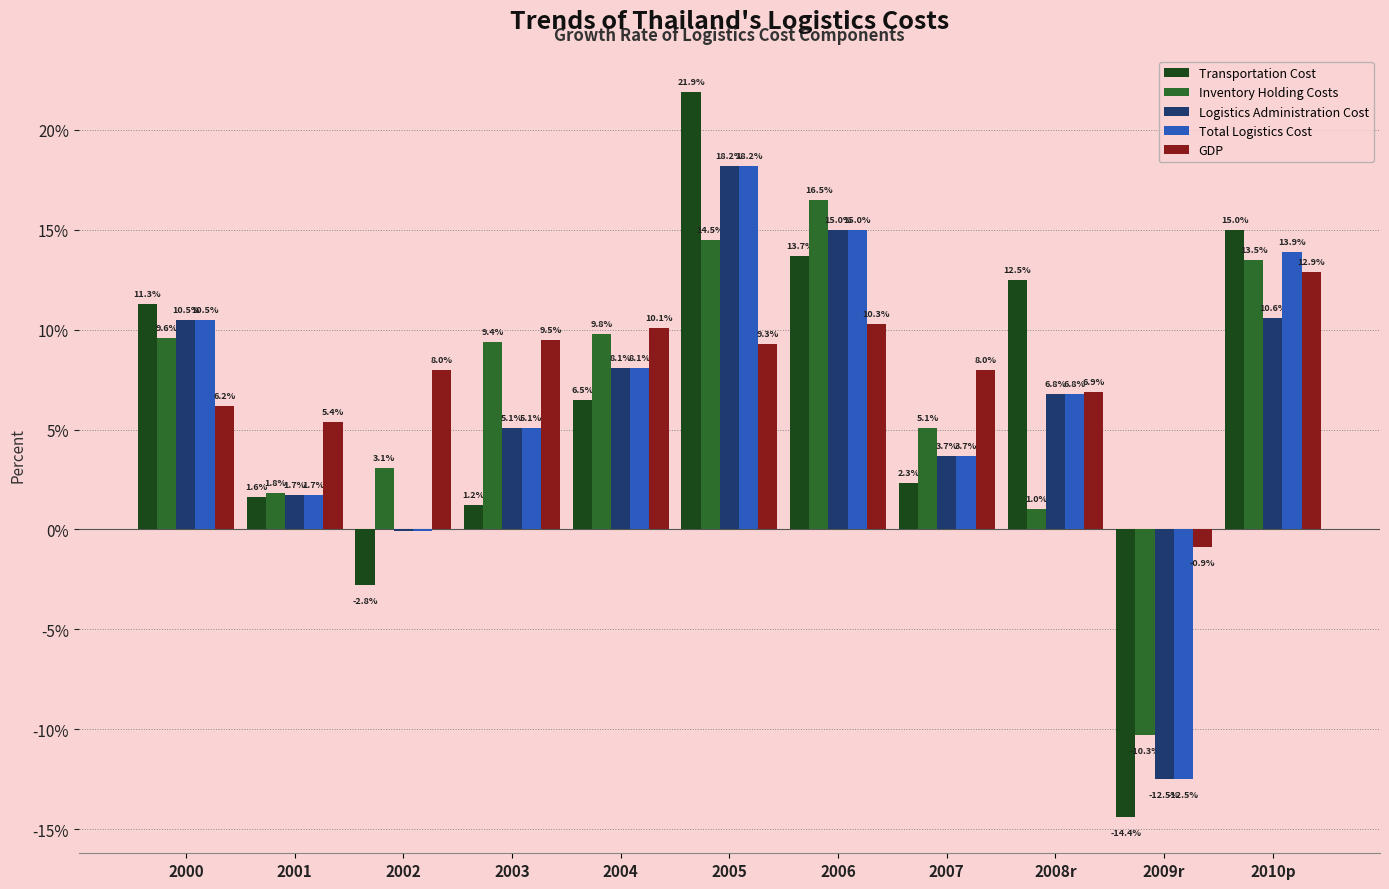

What value does the Logistics Administration Cost series have at 2010p?

10.6